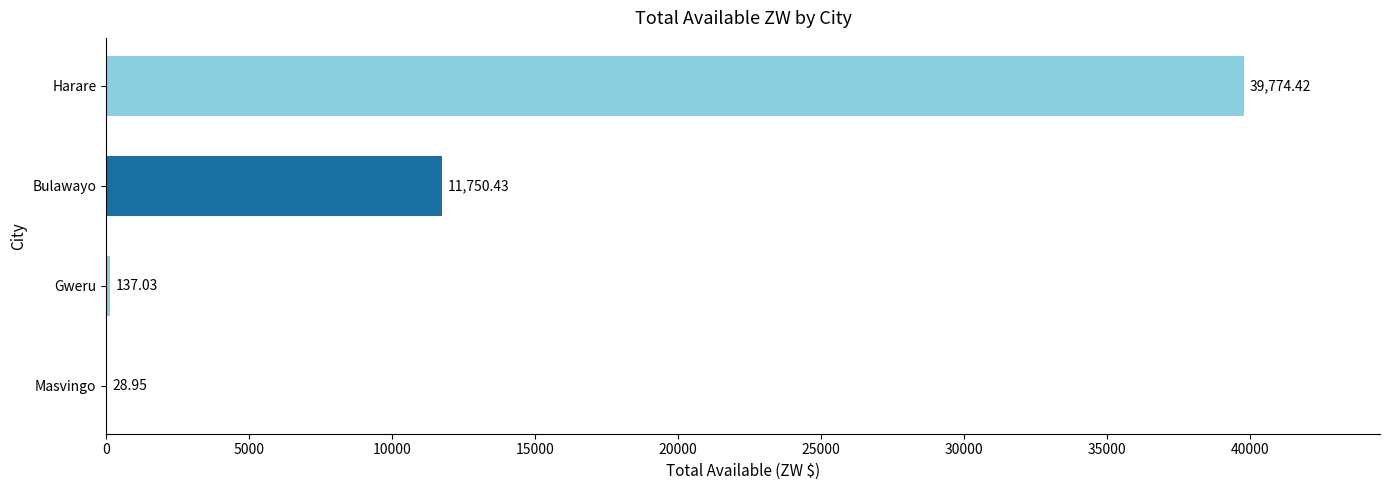

Where is the data nearest to the value 19901?

Bulawayo